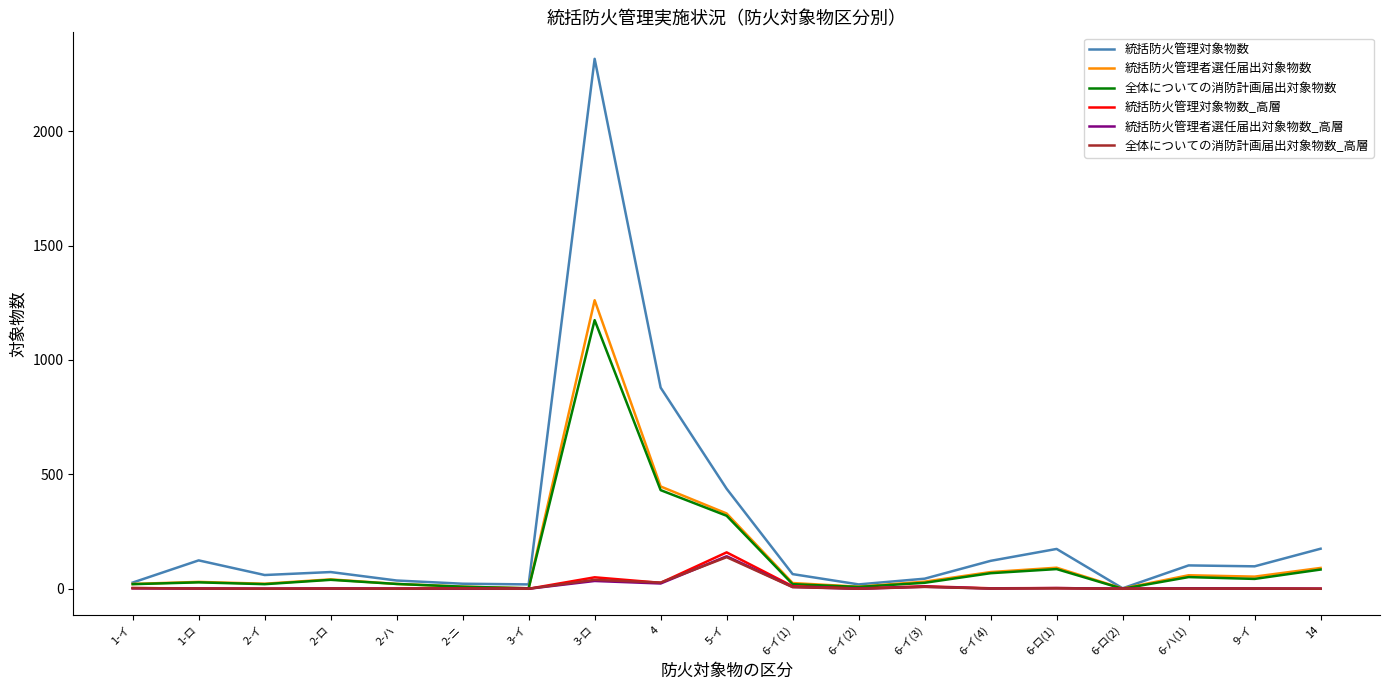

Which category has the highest value in the 統括防火管理対象物数_高層 series?

5-イ